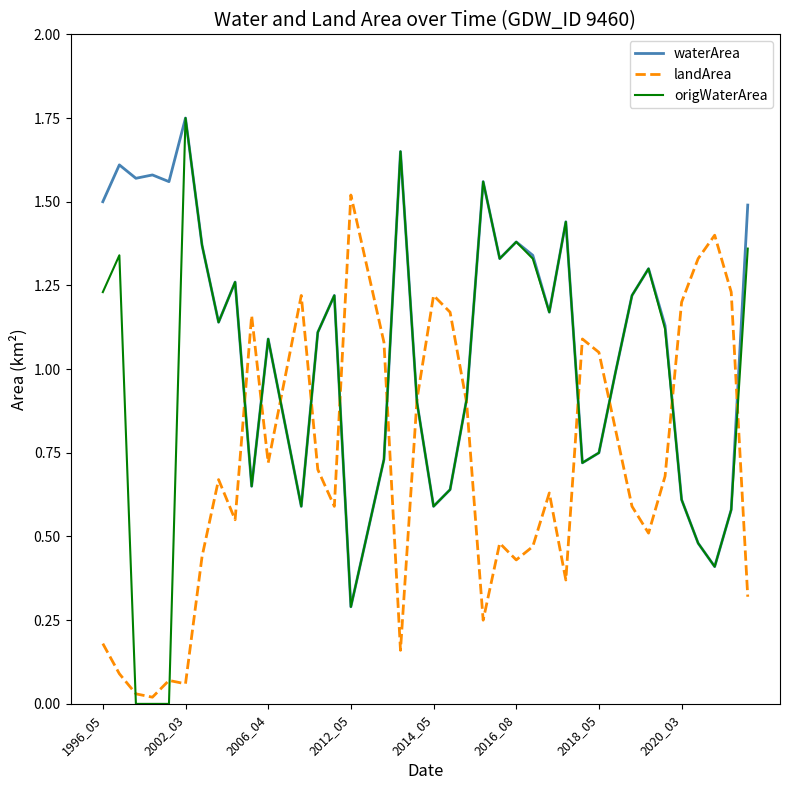

Which series has the largest total across all categories?

waterArea